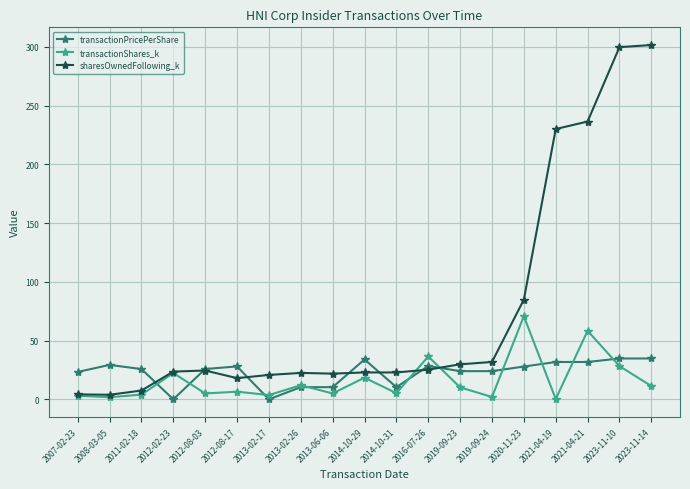

Which series has the largest range (max minus min)?

sharesOwnedFollowing_k